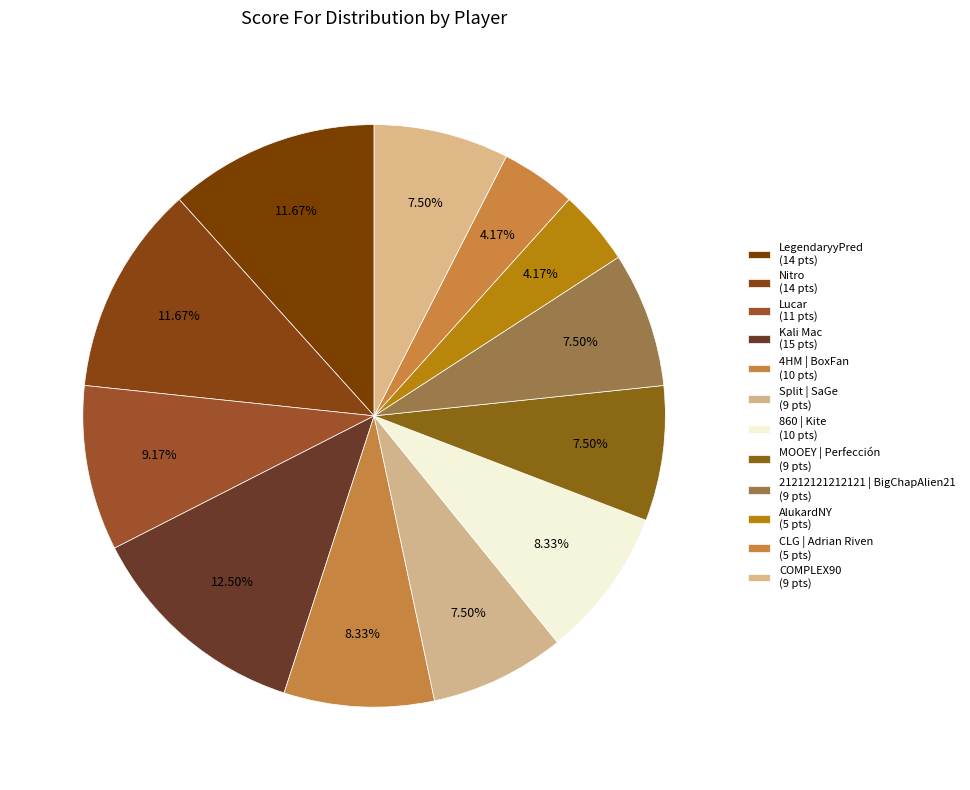

The COMPLEX90 slice represents 21% of the pie. True or false?

False